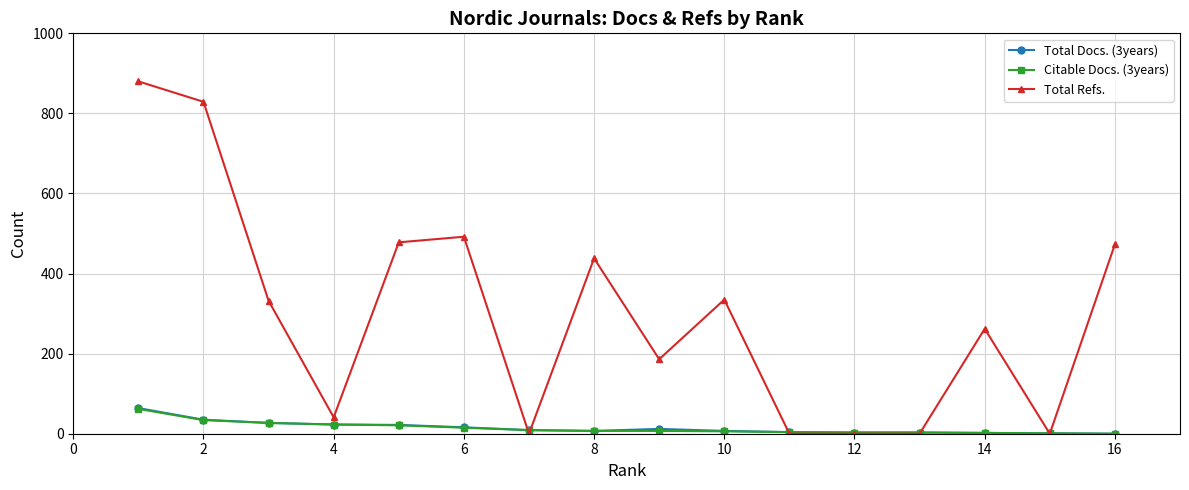

True or false: Total Refs. has more than 2 interior local peaks.

True